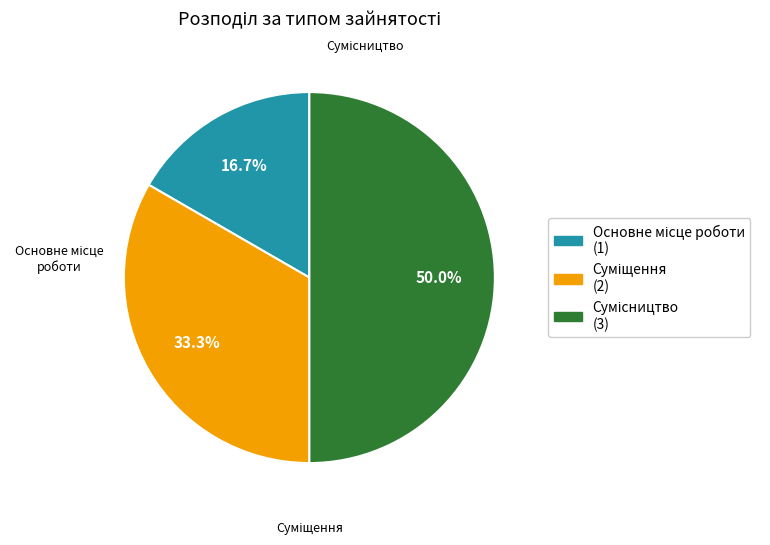

Does Сумісництво represent more than half of the total?

No